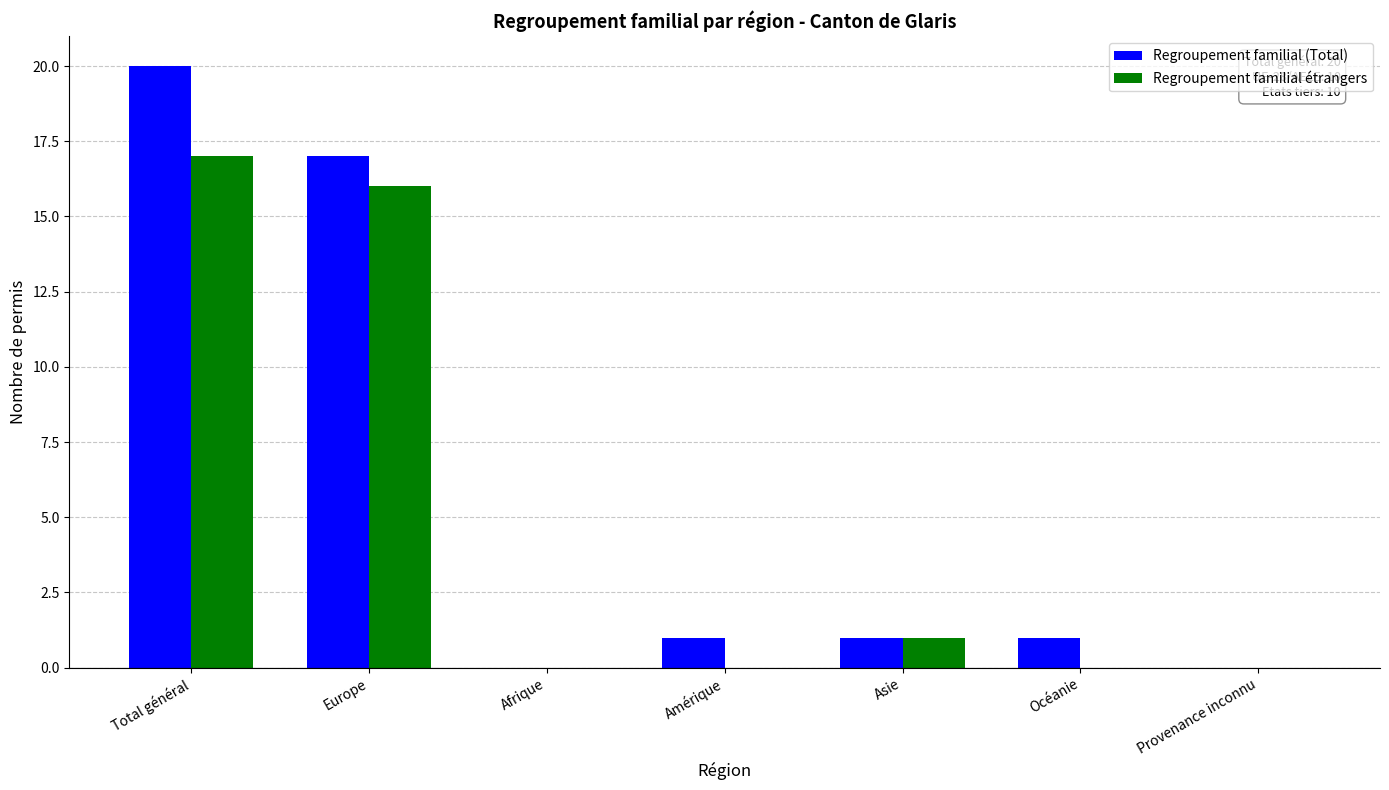

Read the Regroupement familial (Total) value at Europe, to the nearest 5.

15